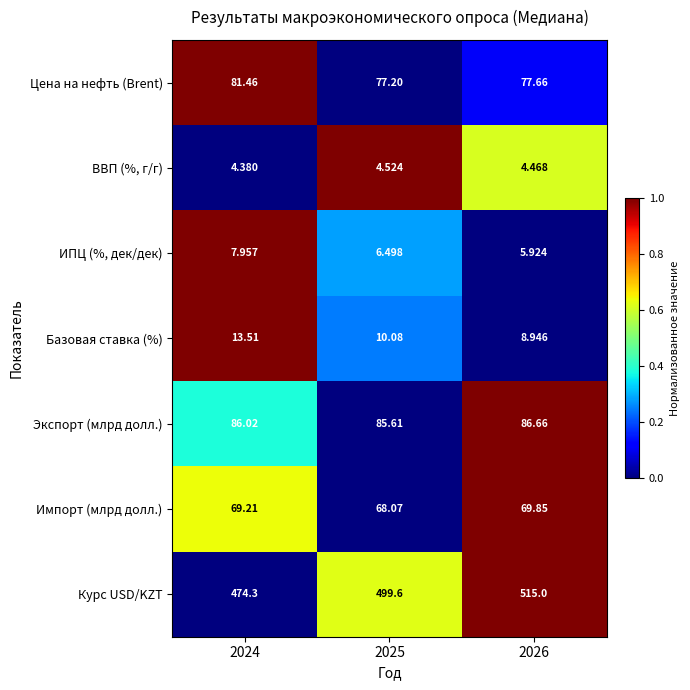

Rank the series by their maximum value, from lowest to highest.

ВВП (%, г/г), ИПЦ (%, дек/дек), Базовая ставка (%), Импорт (млрд долл.), Цена на нефть (Brent), Экспорт (млрд долл.), Курс USD/KZT